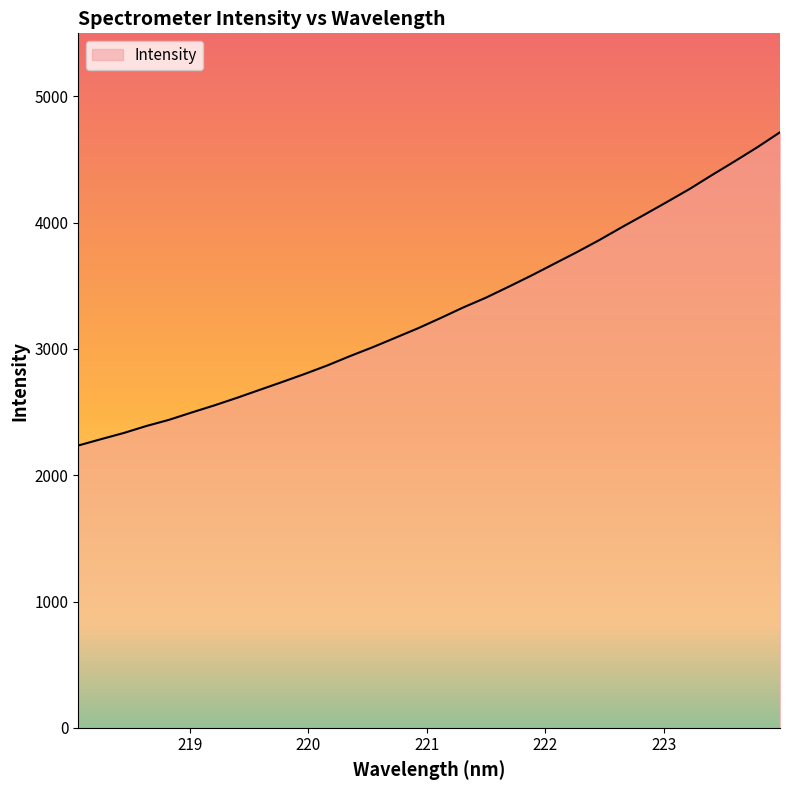

What is the greatest value displayed?

4716.5